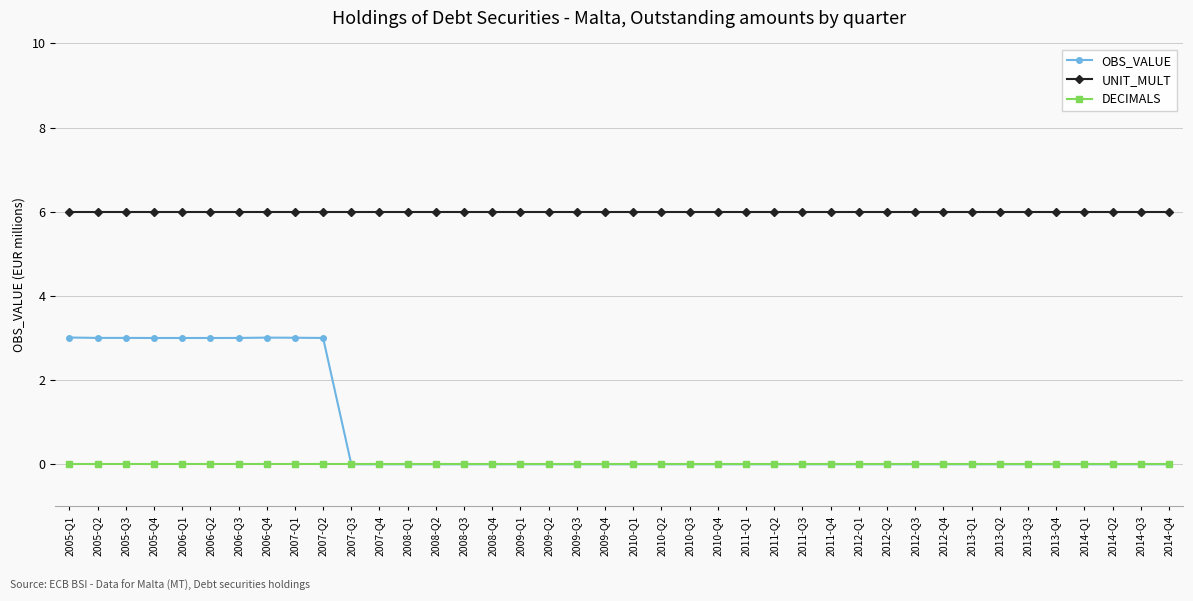

True or false: UNIT_MULT and DECIMALS cross at least once.

False